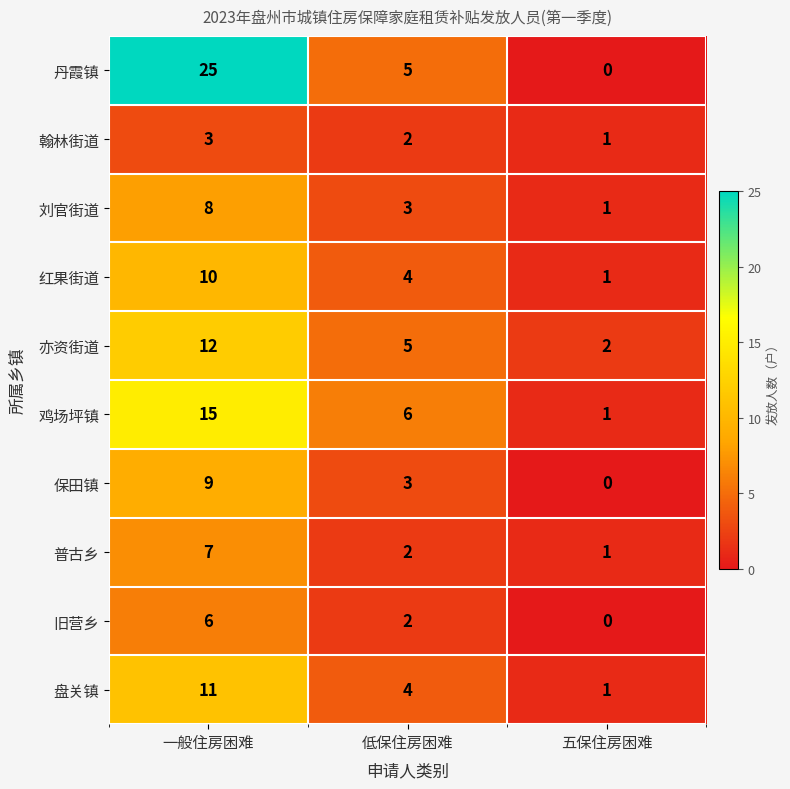

What is the spread (max minus min) of values at 五保住房困难?

2